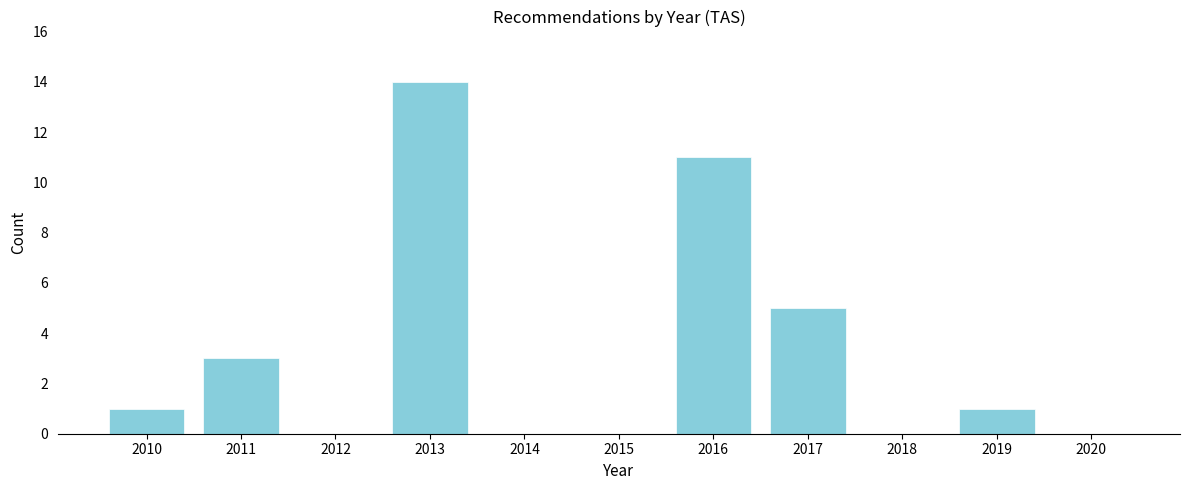

Reading left to right, transcribe all the data shown in this chart.

2010=1	2011=3	2012=0	2013=14	2014=0	2015=0	2016=11	2017=5	2018=0	2019=1	2020=0